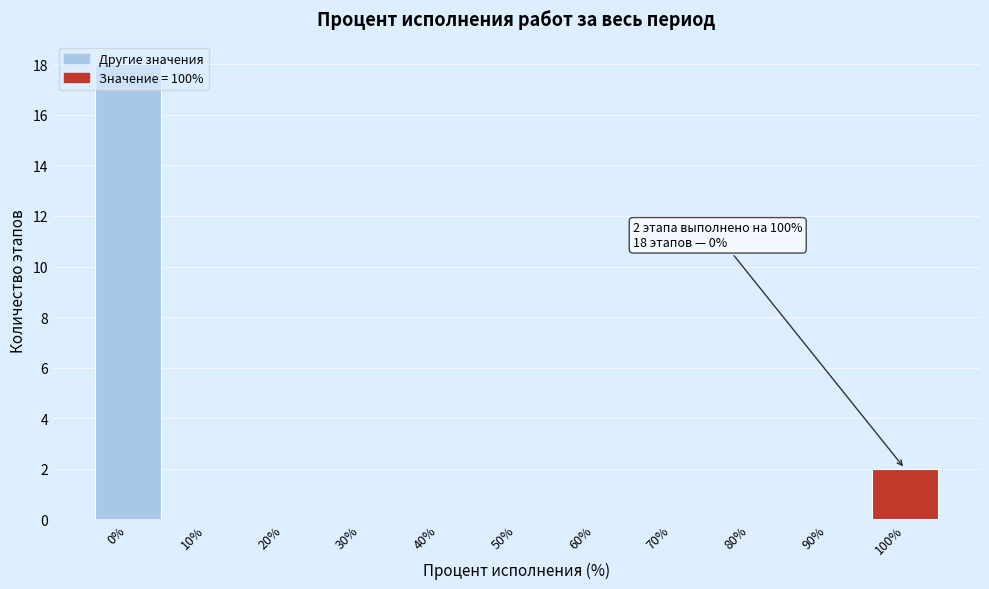

At which label is the value closest to 9?

100%